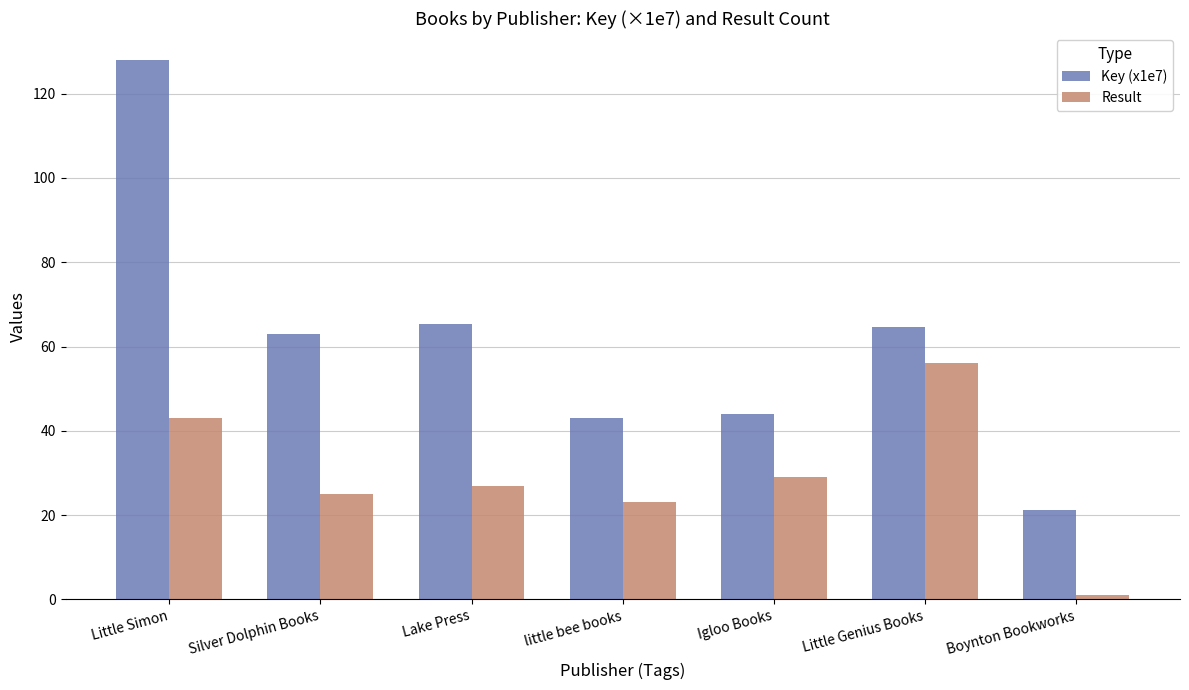

What is the average value of the Result series?

29.1